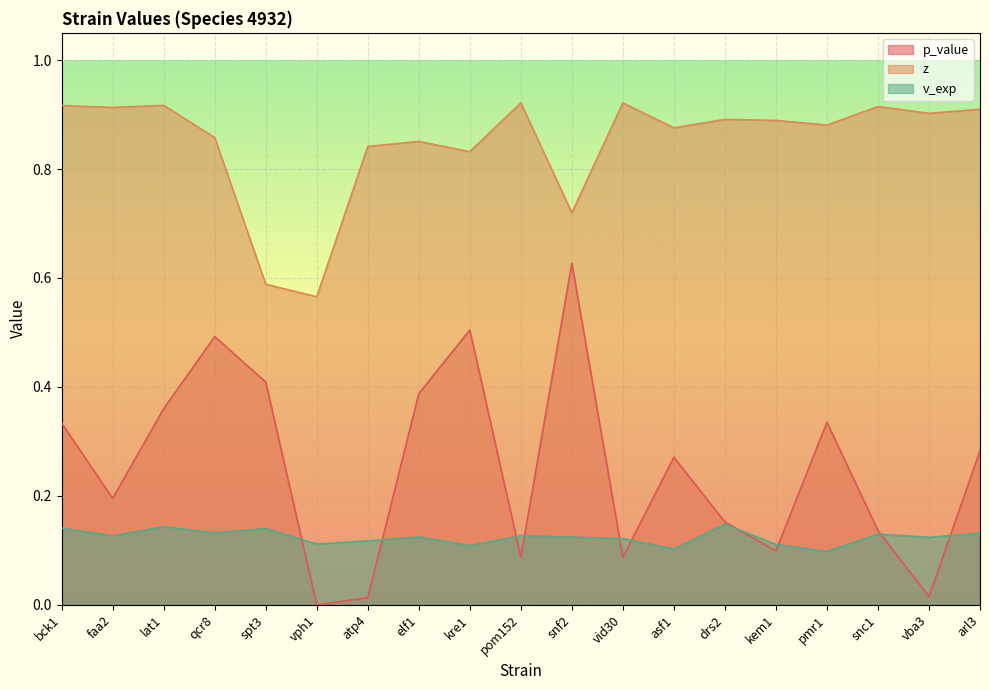

Reading right to left, what are all the values shown in this chart?

p_value: arl3=0.3	vba3=0.0	snc1=0.1	pmr1=0.3	kem1=0.1	drs2=0.2	asf1=0.3	vid30=0.1	snf2=0.6	pom152=0.1	kre1=0.5	elf1=0.4	atp4=0.0	vph1=0.0	spt3=0.4	qcr8=0.5	lat1=0.4	faa2=0.2	bck1=0.3
z: arl3=0.9	vba3=0.9	snc1=0.9	pmr1=0.9	kem1=0.9	drs2=0.9	asf1=0.9	vid30=0.9	snf2=0.7	pom152=0.9	kre1=0.8	elf1=0.9	atp4=0.8	vph1=0.6	spt3=0.6	qcr8=0.9	lat1=0.9	faa2=0.9	bck1=0.9
v_exp: arl3=0.1	vba3=0.1	snc1=0.1	pmr1=0.1	kem1=0.1	drs2=0.1	asf1=0.1	vid30=0.1	snf2=0.1	pom152=0.1	kre1=0.1	elf1=0.1	atp4=0.1	vph1=0.1	spt3=0.1	qcr8=0.1	lat1=0.1	faa2=0.1	bck1=0.1